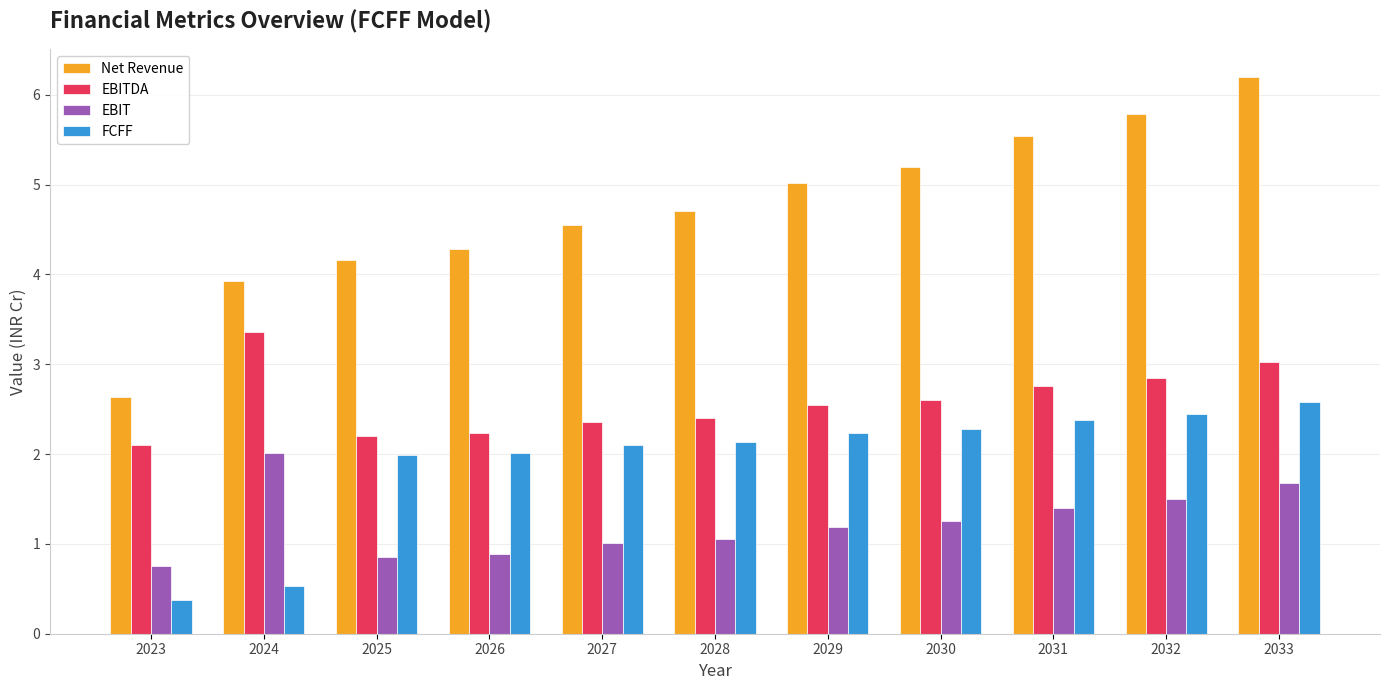

True or false: EBIT has a value of 2.0 at 2024.

True